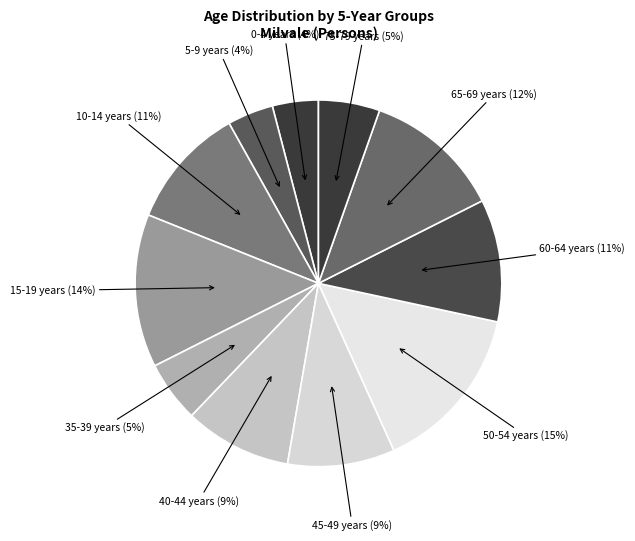

To the nearest percent, what is the difference between the largest and smallest slice percentages?

11%